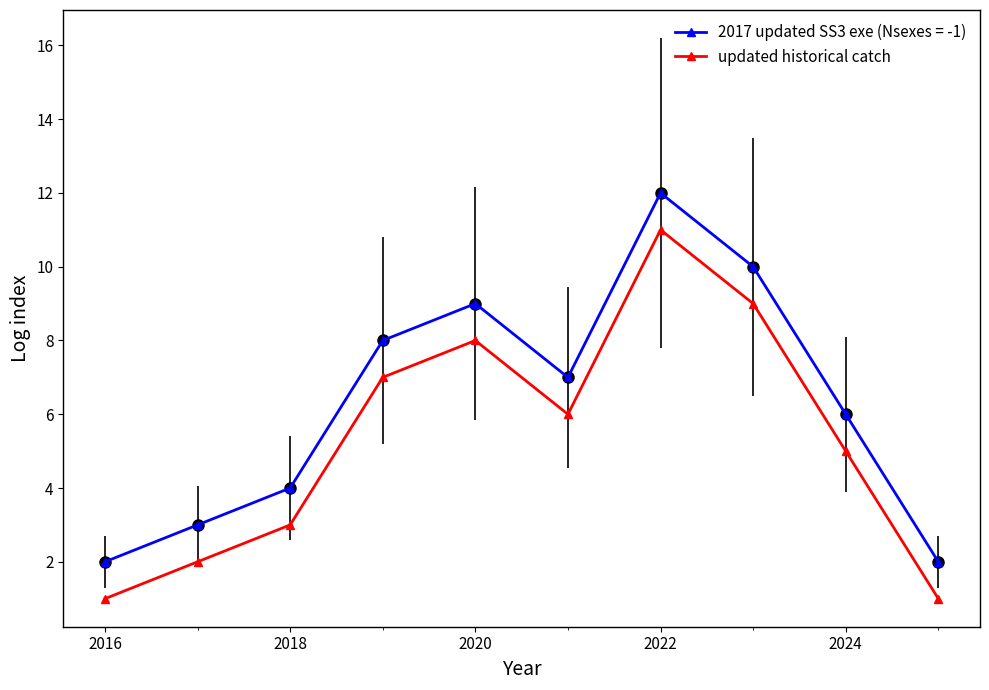

Reading right to left, list all the values displayed in this chart.

2017 updated SS3 exe (Nsexes = -1): 2	6	10	12	7	9	8	4	3	2
updated historical catch: 1	5	9	11	6	8	7	3	2	1